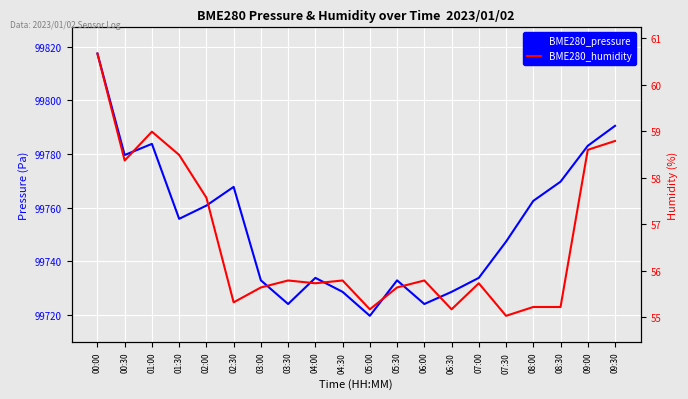

Count the number of data series in this chart.

2